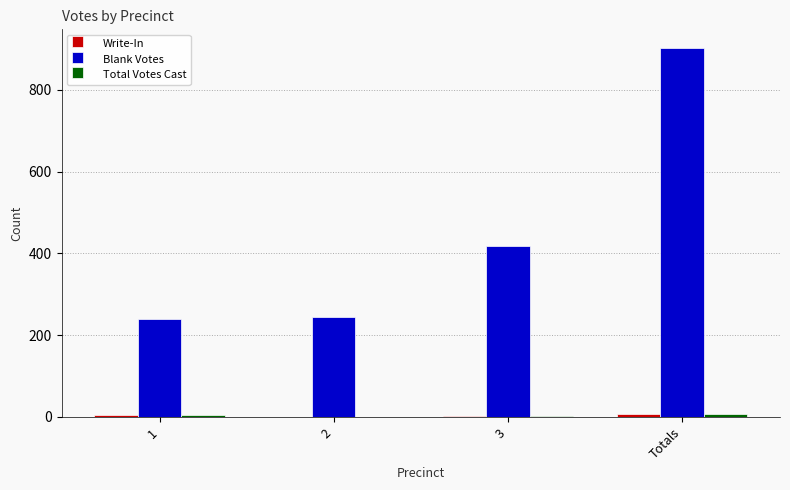

Between 1 and 3, which series saw the biggest shift?

Blank Votes